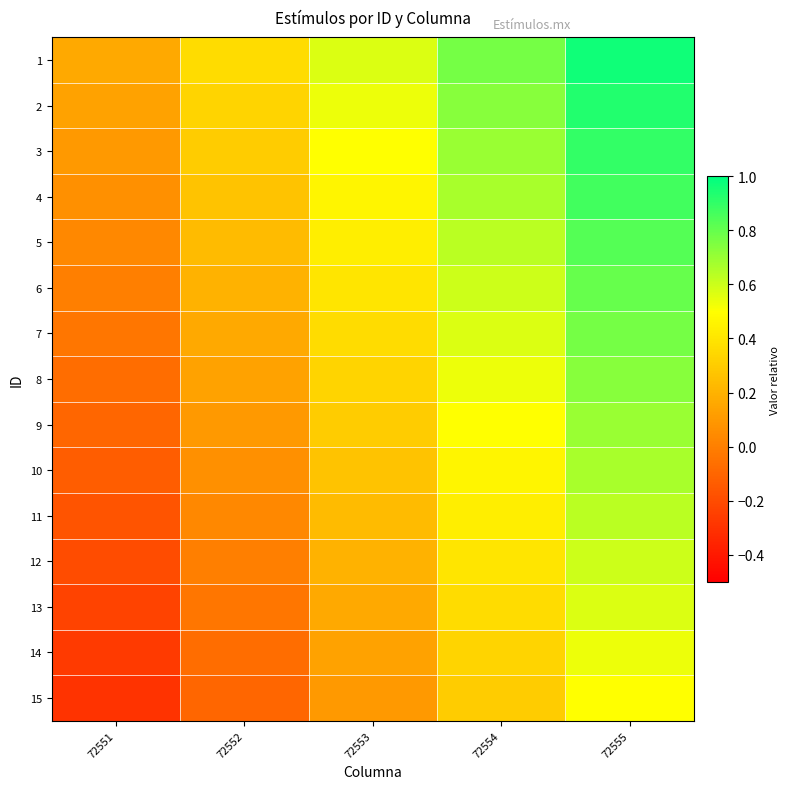

Which series has the largest range (max minus min)?

1